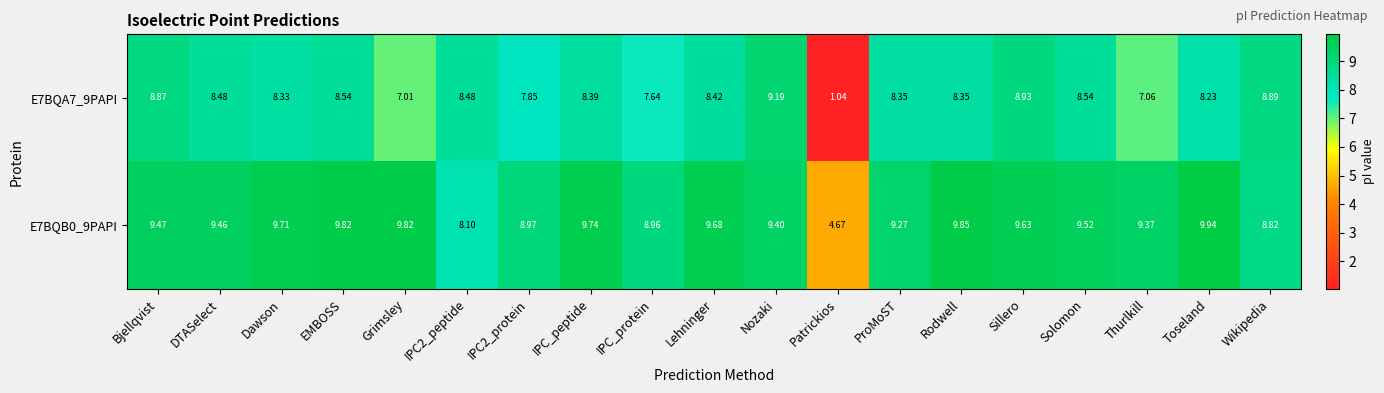

At how many categories does at least one series exceed 5?

18